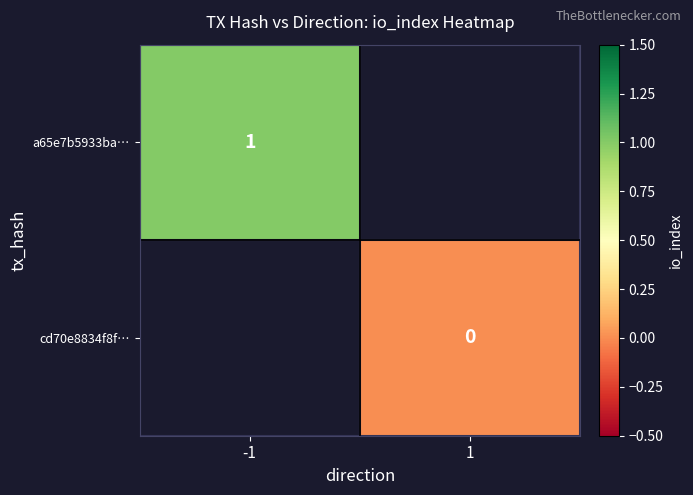

Is the value of cd70e8834f8f… at 1 greater than the value of a65e7b5933ba… at -1?

No